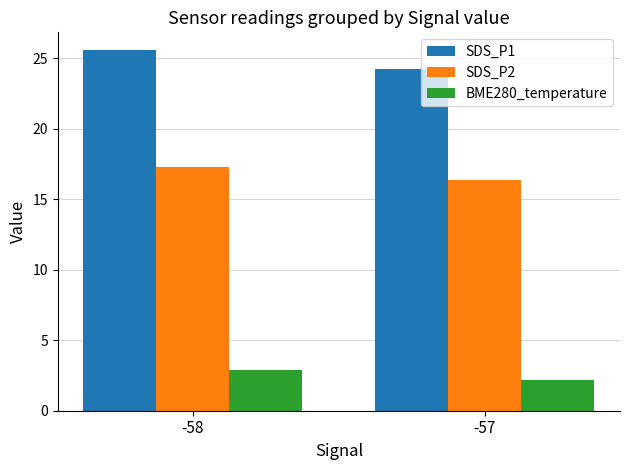

The value of SDS_P2 at -57 is 26.6. True or false?

False